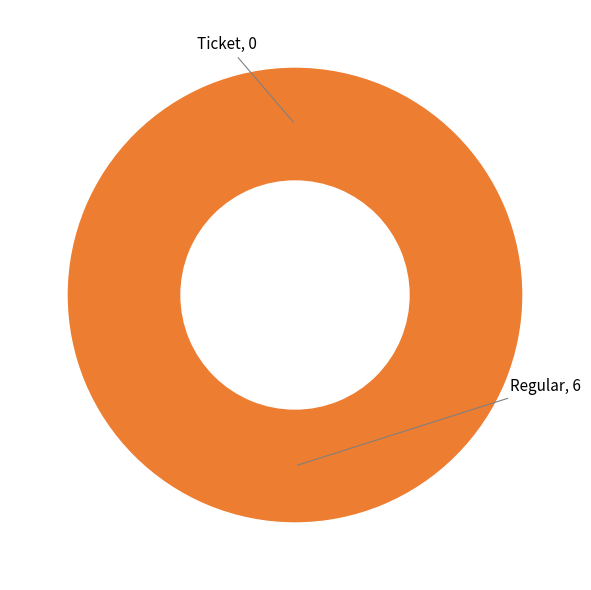

Is Regular the majority of the pie?

No